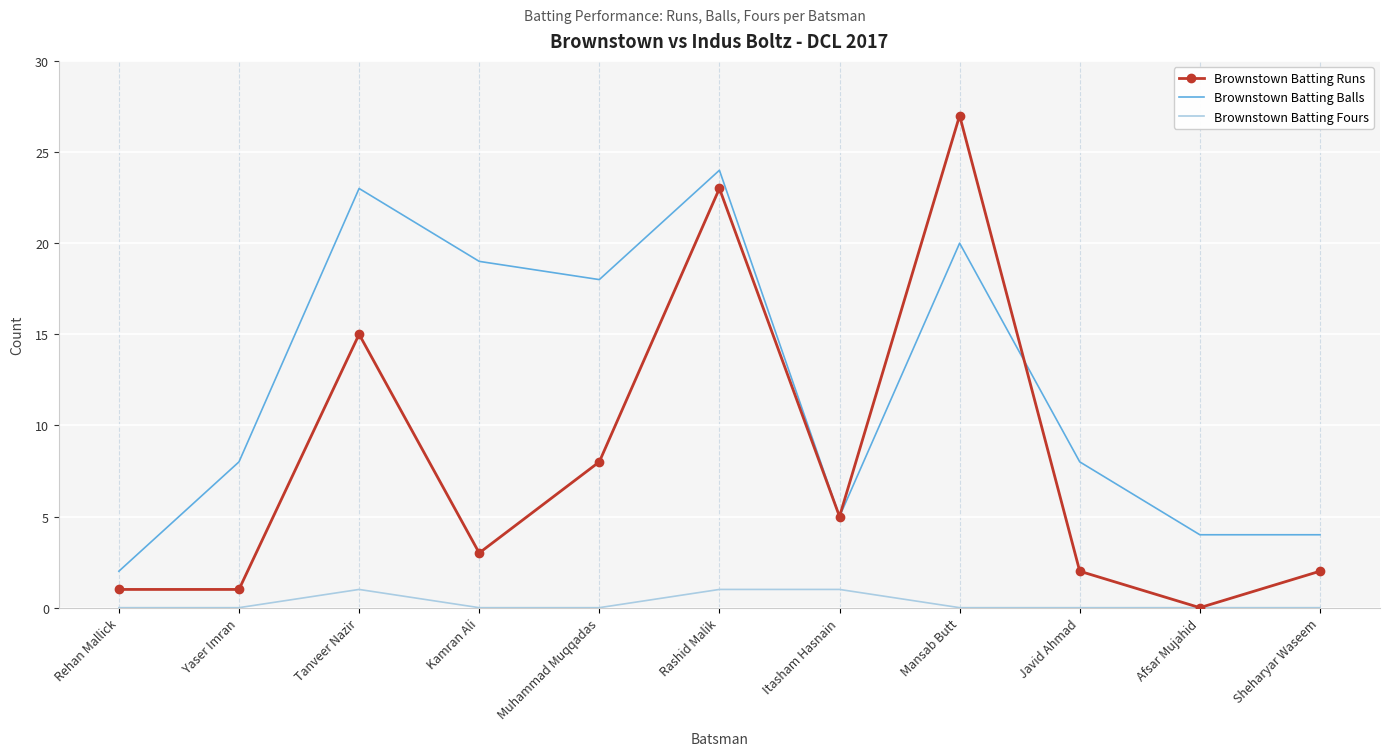

Which category has the highest value across all series?

Mansab Butt